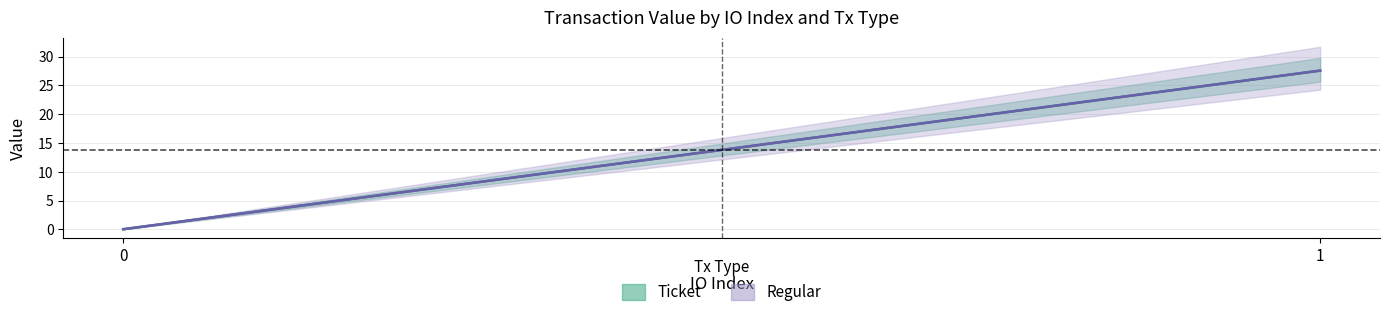

Reading right to left, transcribe all the data shown in this chart.

Ticket: 27.6	0.0
Regular: 27.6	0.0